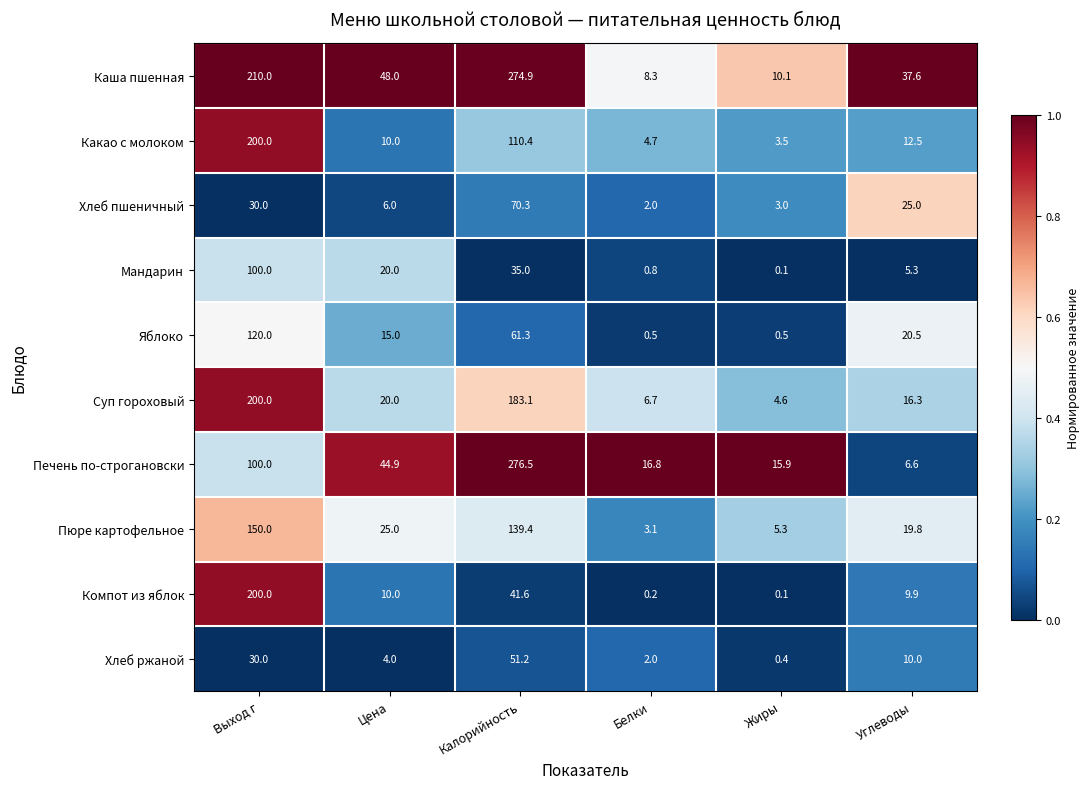

What value does the Хлеб ржаной series have at Углеводы?

10.0